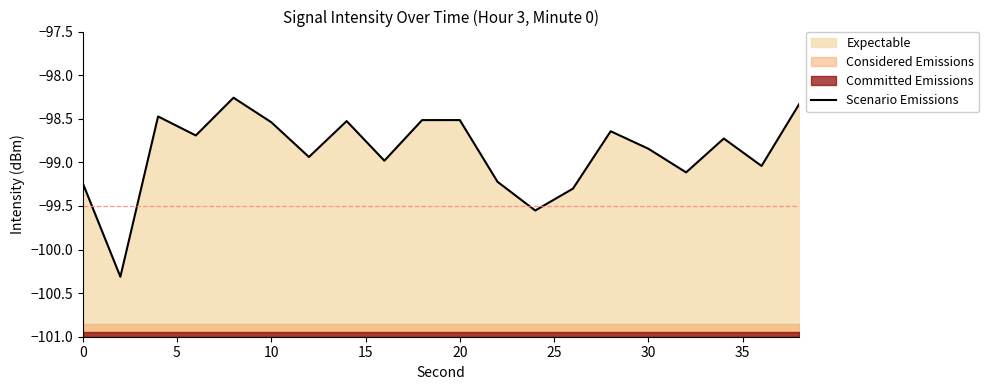

Reading left to right, extract all data points from this chart.

-99.2	-100.3	-98.5	-98.7	-98.3	-98.5	-98.9	-98.5	-99.0	-98.5	-98.5	-99.2	-99.6	-99.3	-98.6	-98.8	-99.1	-98.7	-99.0	-98.3